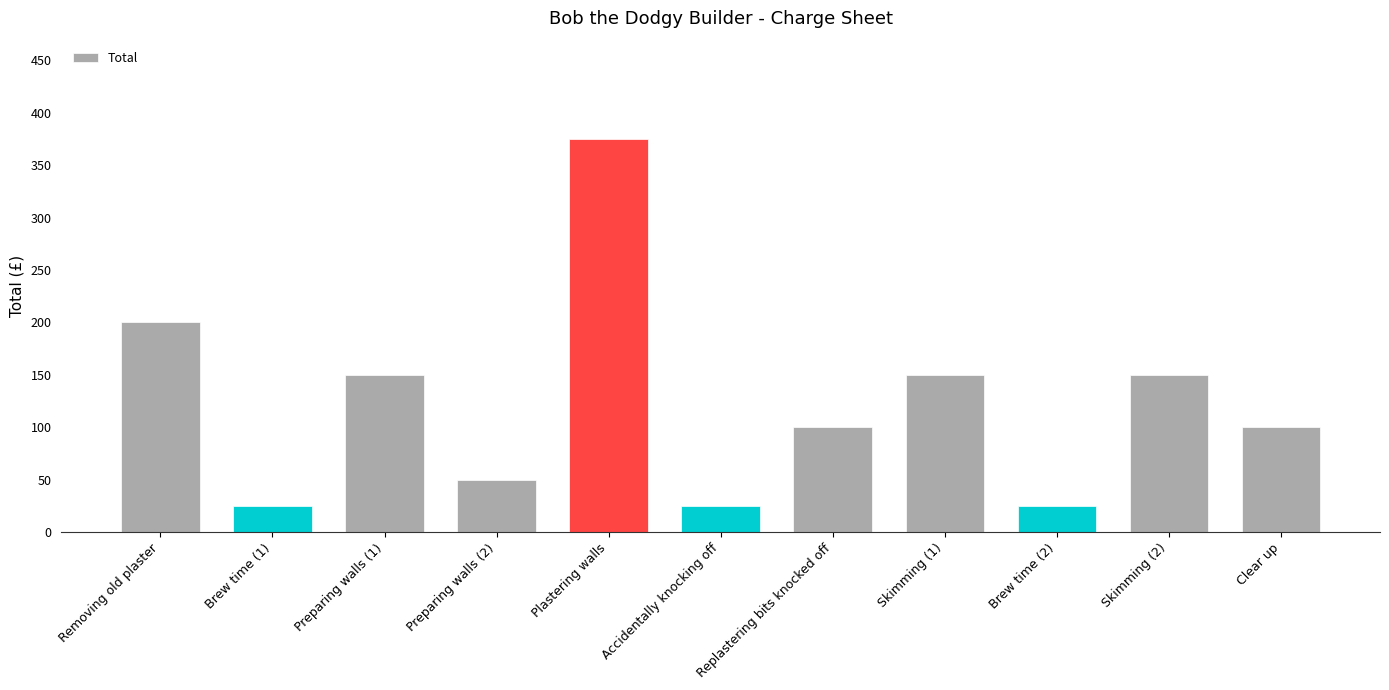

What is the difference between the second highest and minimum values?

175